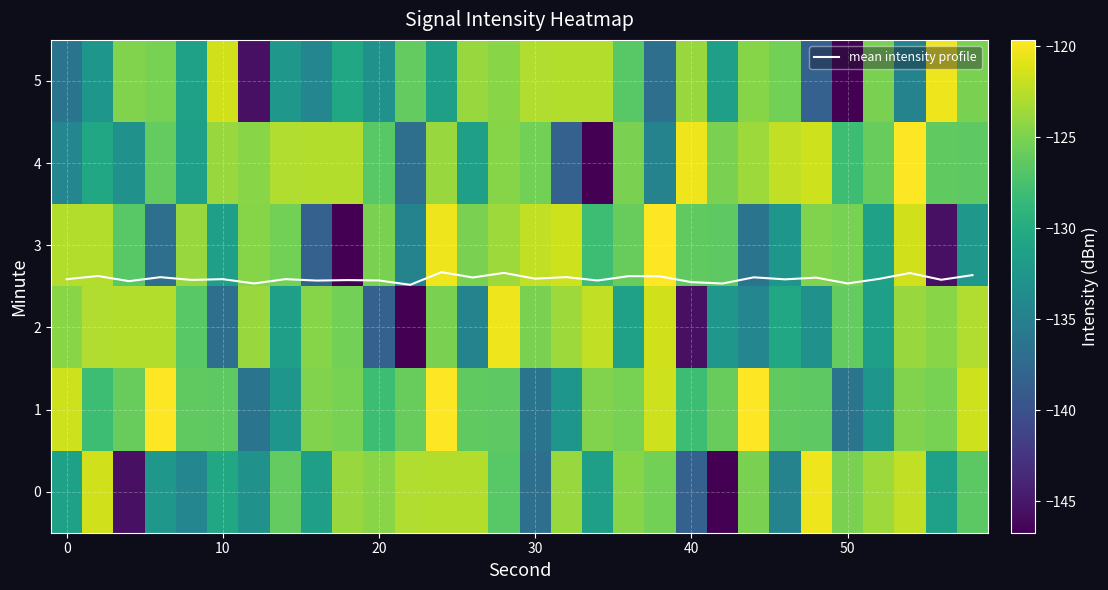

What is the lowest value of the mean intensity profile series?

2.5